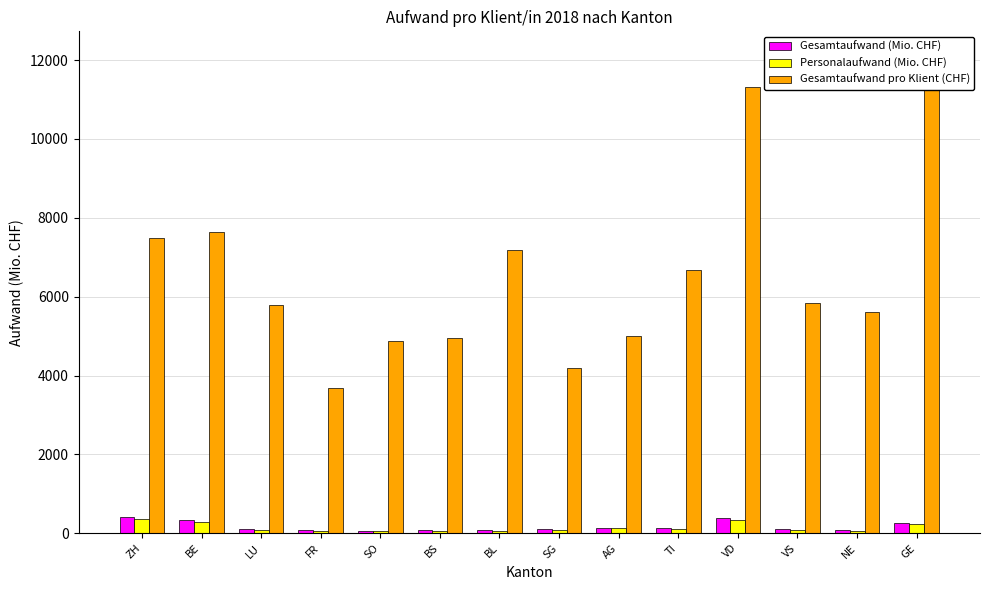

How many series are shown in this chart?

3